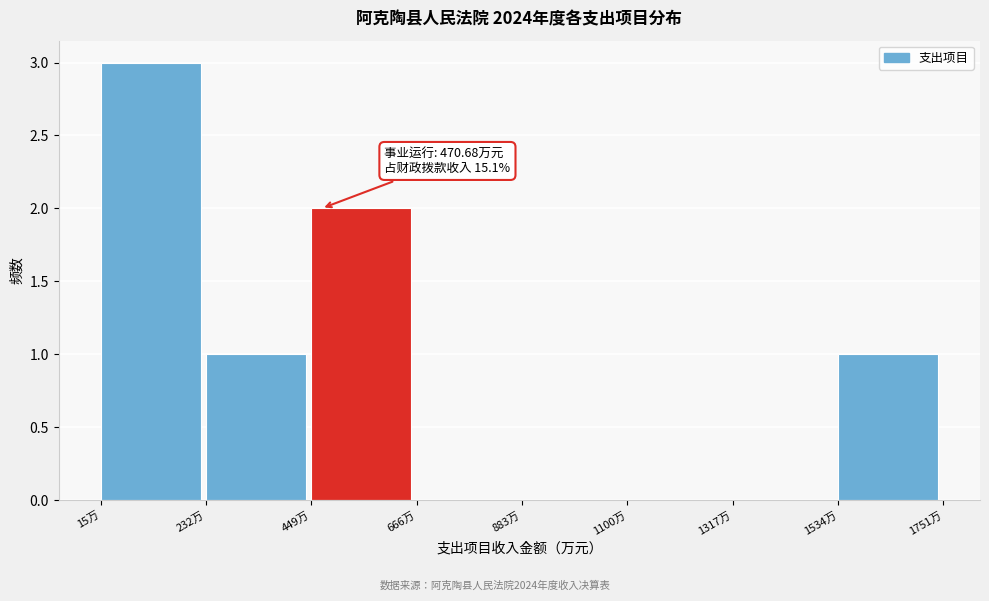

Which range on the x-axis has the tallest bar?

0 to 250